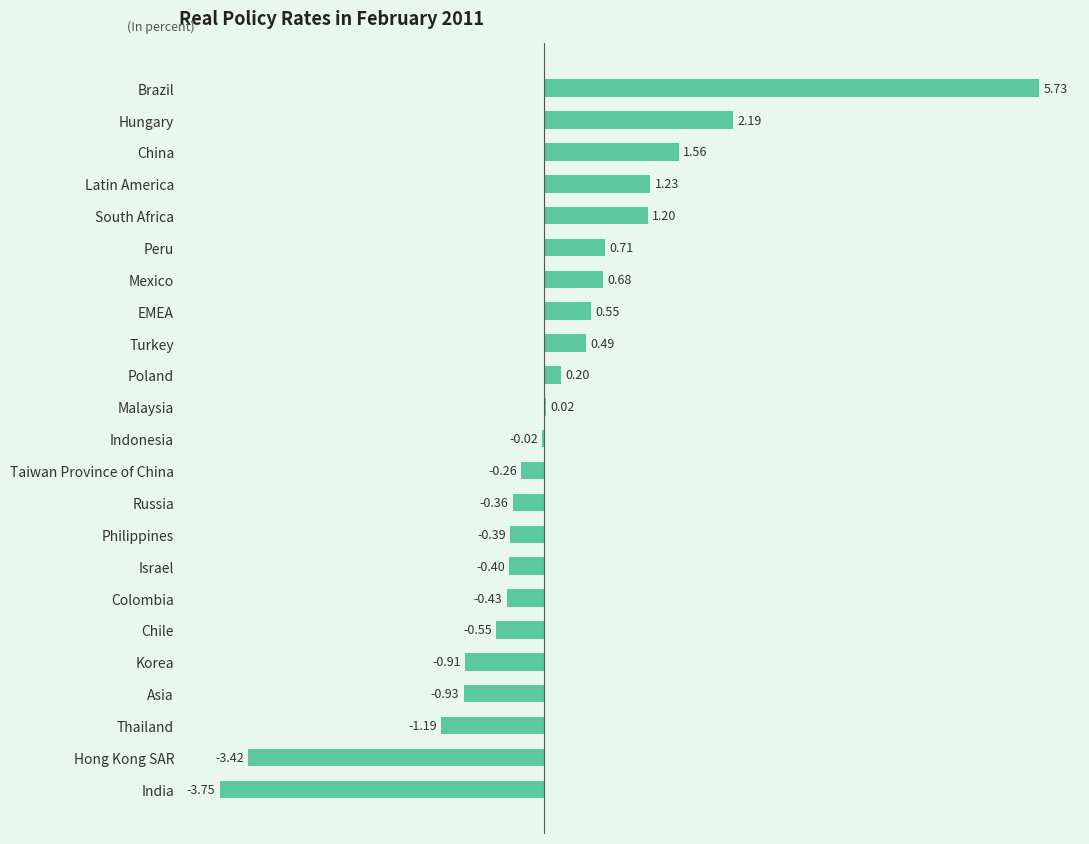

Which has a higher value, Chile or Indonesia?

Indonesia